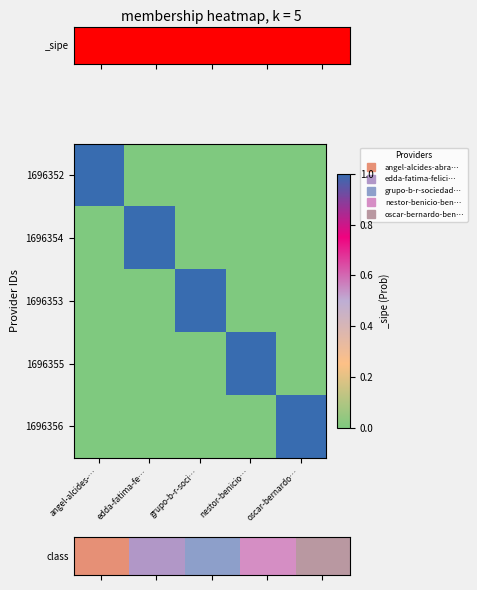

At which category is the sum across all series the highest?

nestor-benicio…